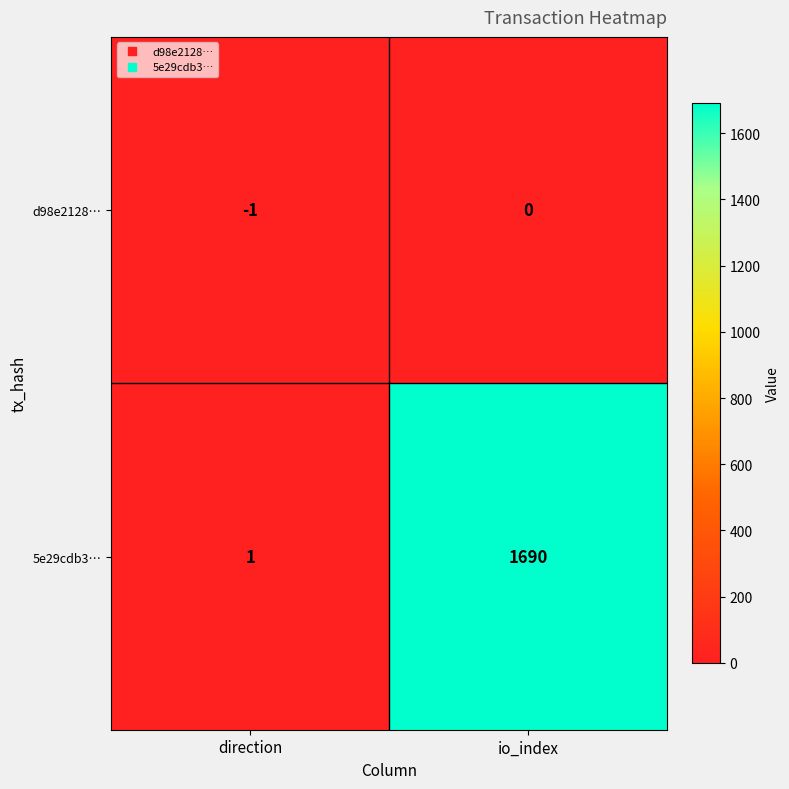

Which label corresponds to the smallest value in the chart?

direction